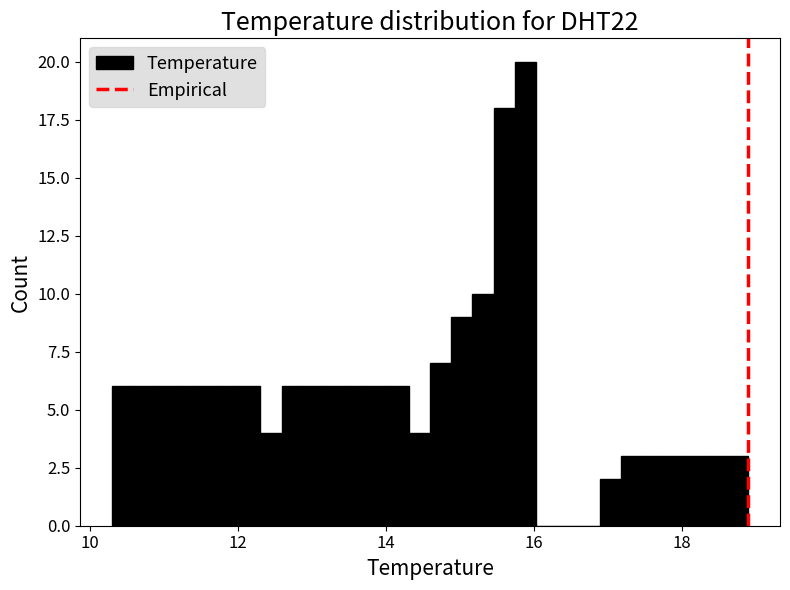

Around what value on the x-axis is the tallest bar? Give the approximate position of its centre, as read against the axis.

15.8